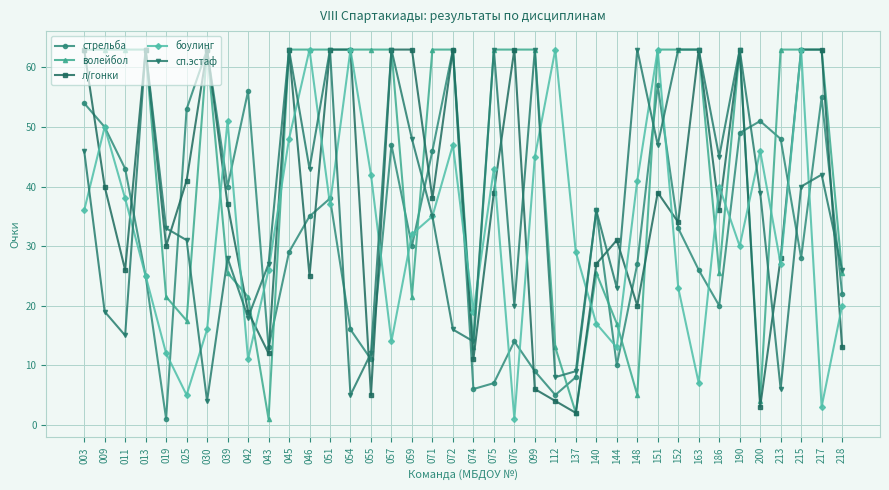

What is the value of the боулинг point at the 25th from the left?

29.0